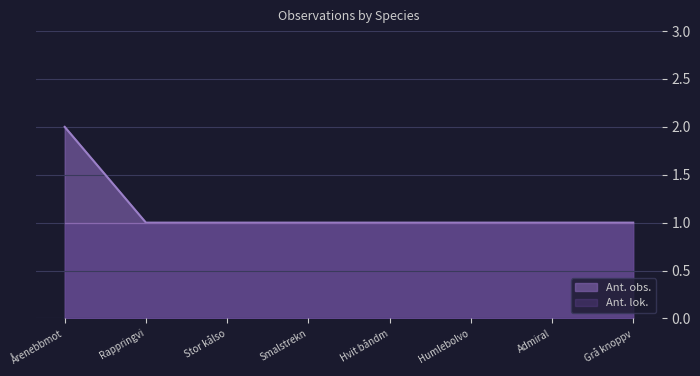

The Ant. lok. series shows 1 at Smalstrekn. True or false?

True